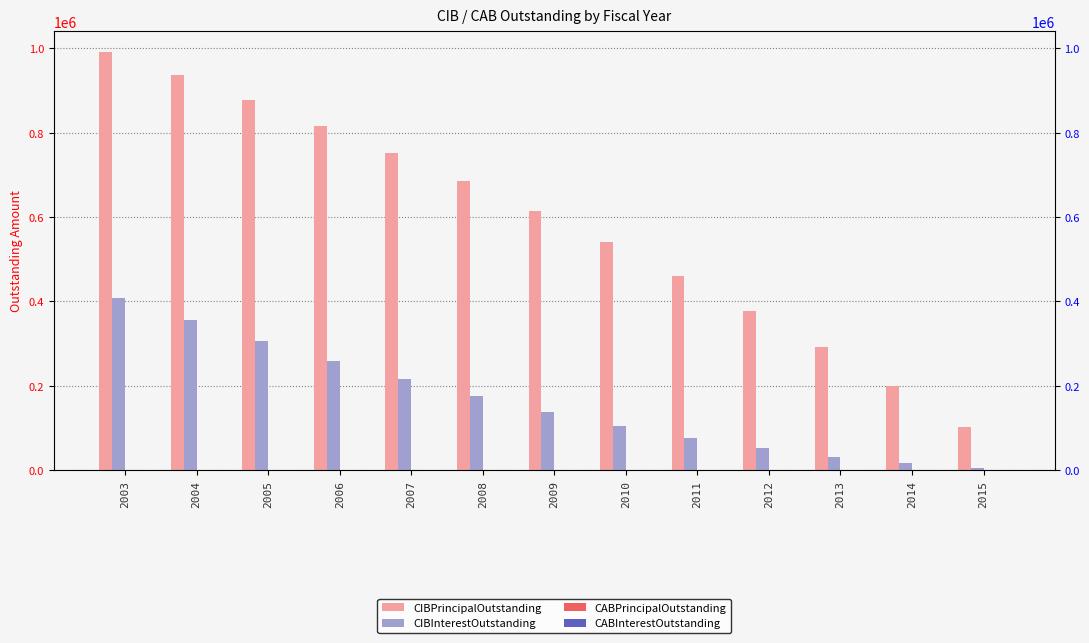

Is it true that CABInterestOutstanding equals 0.0 at 2010?

True